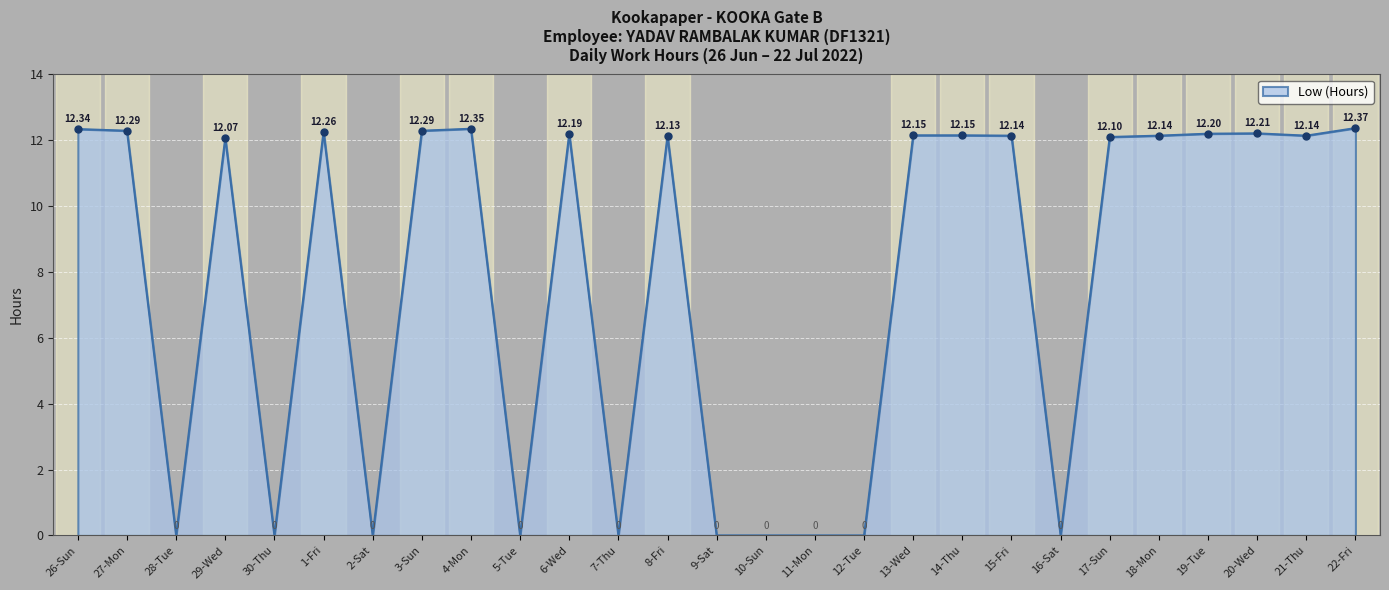

True or false: the data shows 2.5 at 27-Mon.

False